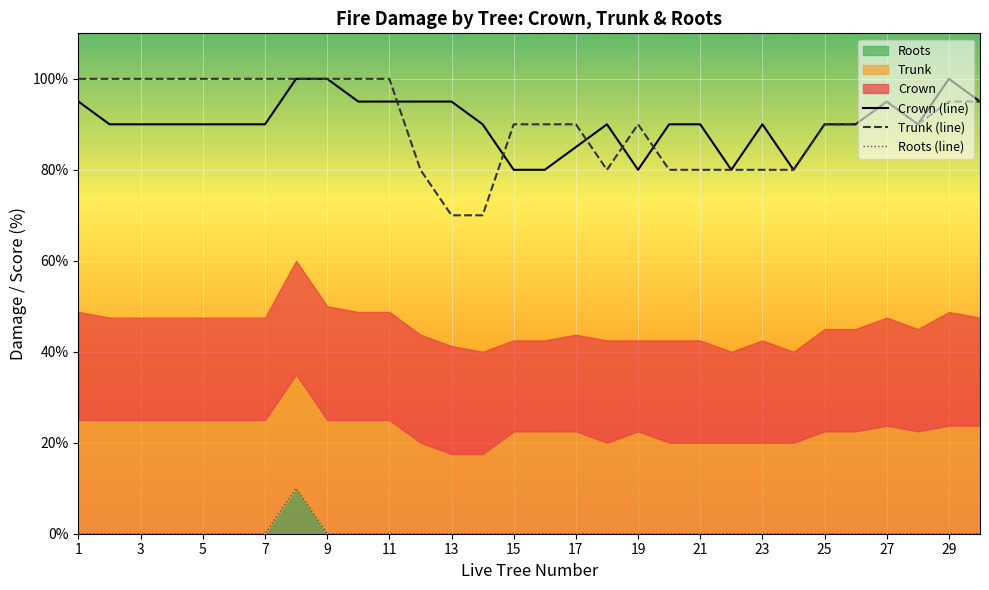

Which series has the largest total across all categories?

Trunk (line)